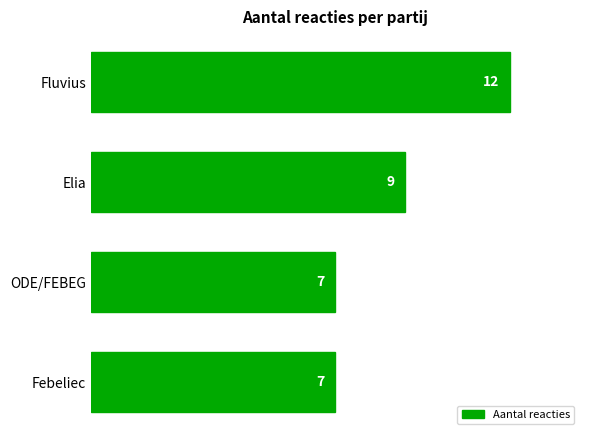

How many values are below 9?

2